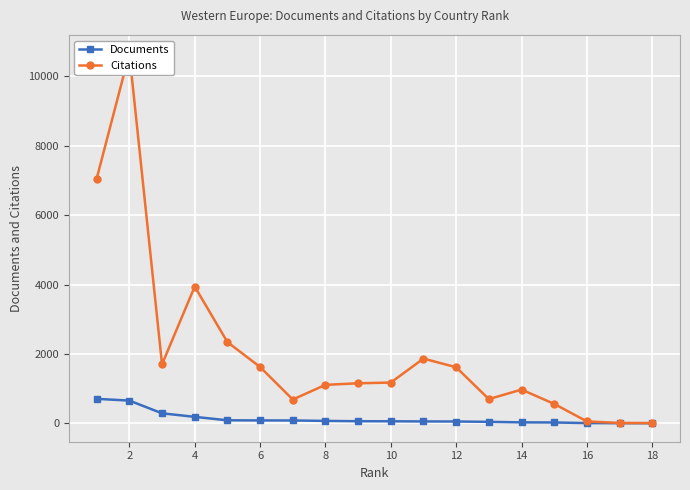

Which category has the lowest value in the Citations series?

18